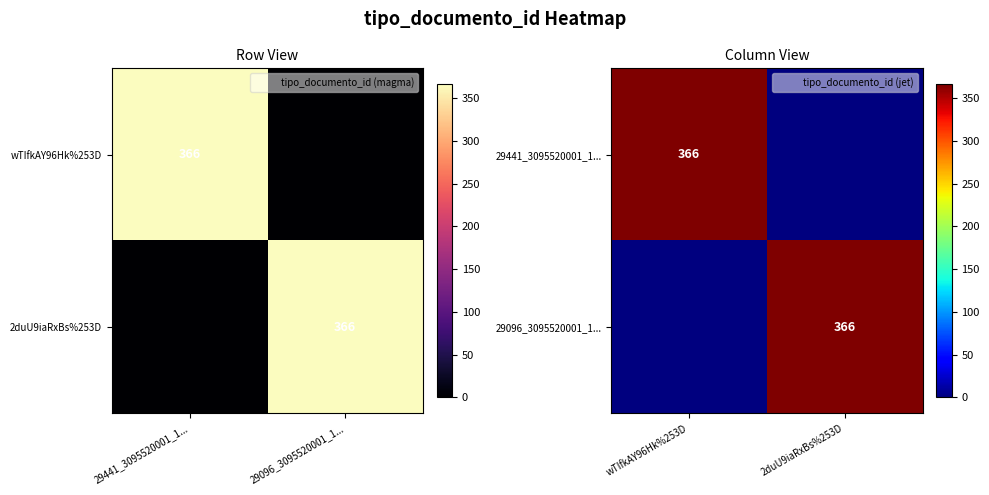

At which label does 29096_3095520001_1... reach its peak?

2duU9iaRxBs%253D